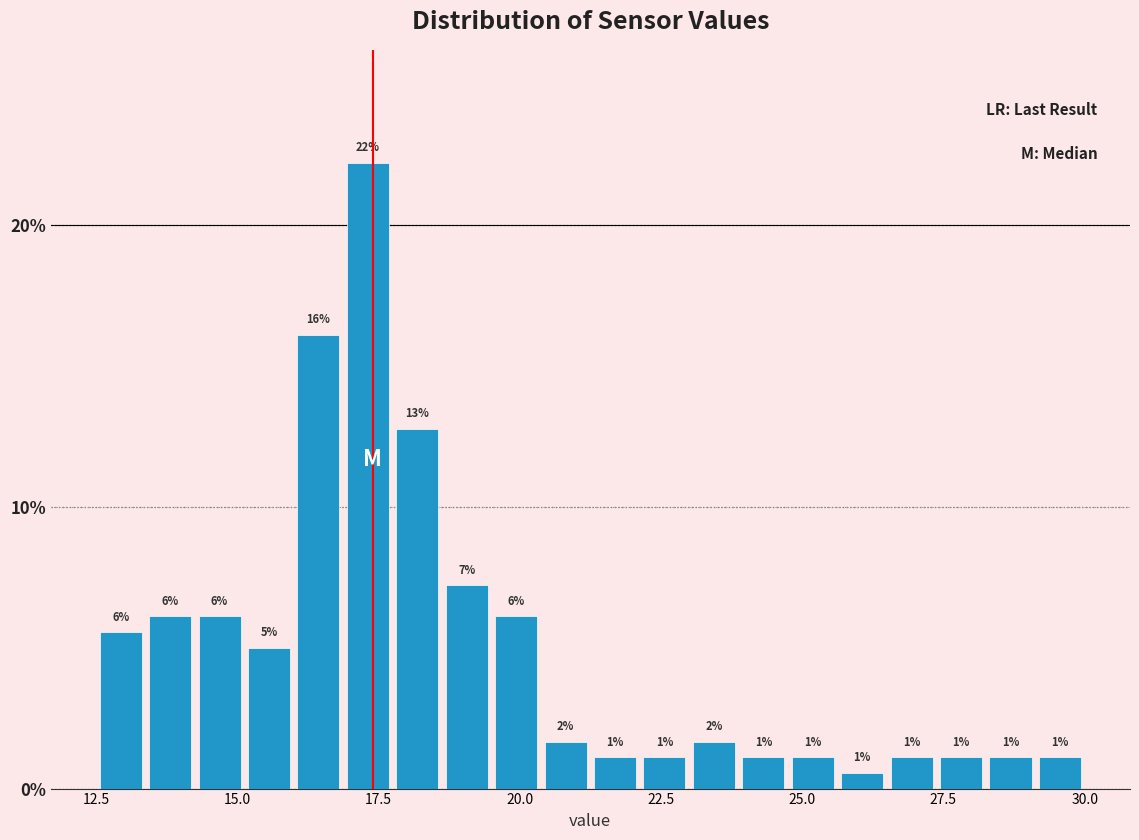

Around what value on the x-axis is the tallest bar? Give the approximate position of its centre, as read against the axis.

17.5